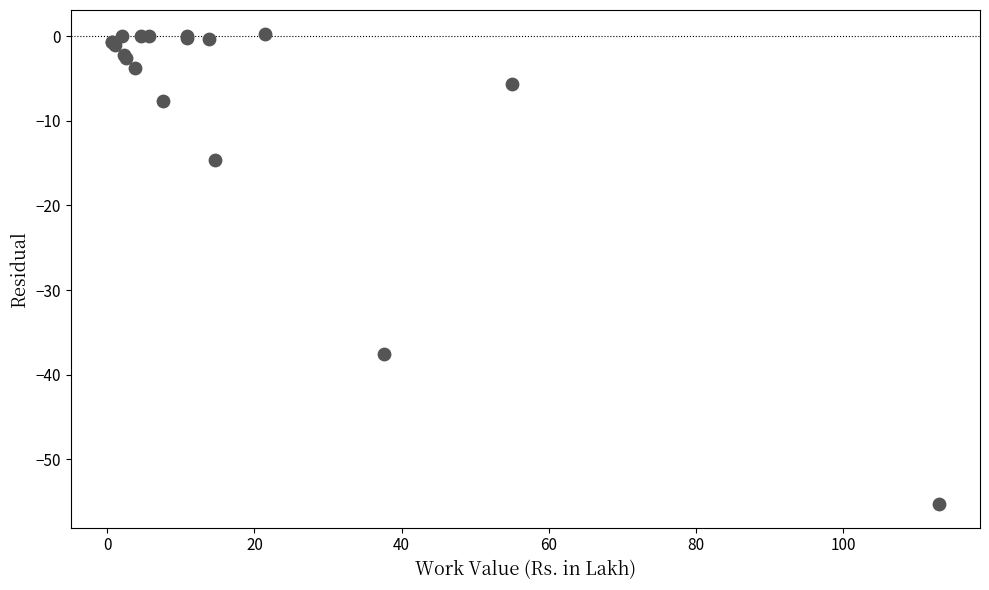

What Y value in the scatter plot is closest to -27?

-37.5